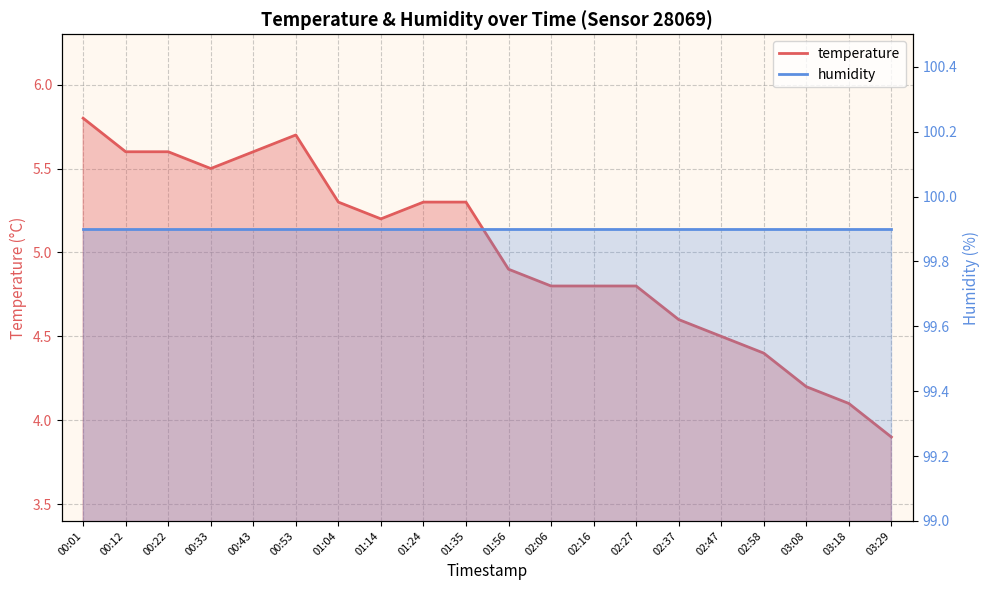

True or false: the data shows 4.5 at 02:47.

True